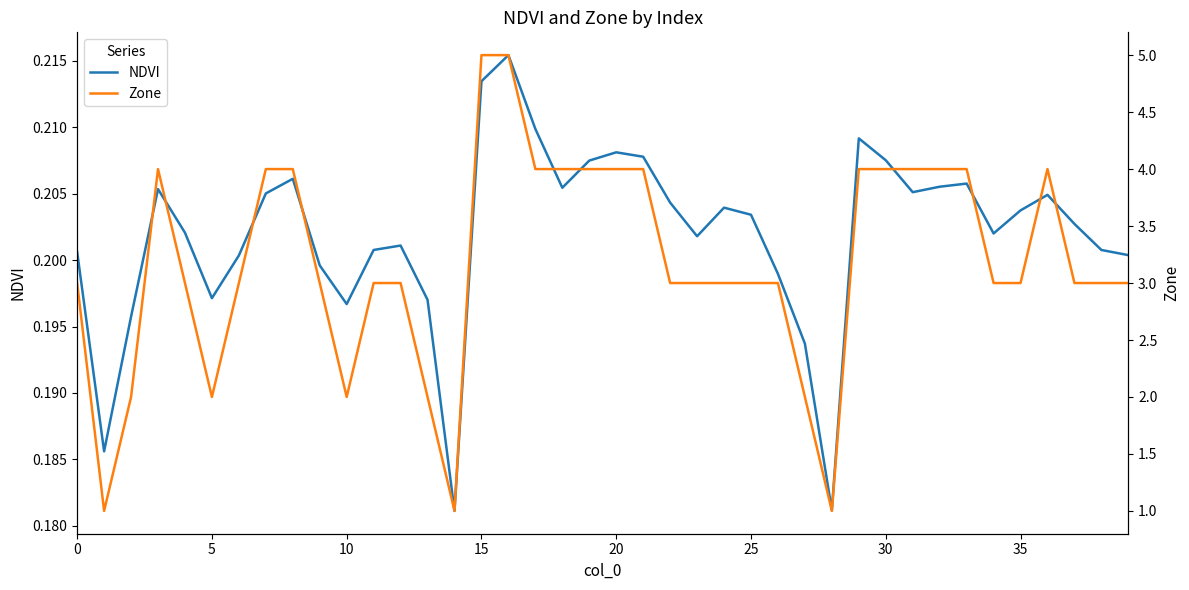

The Zone series shows 4.0 at 30. True or false?

True